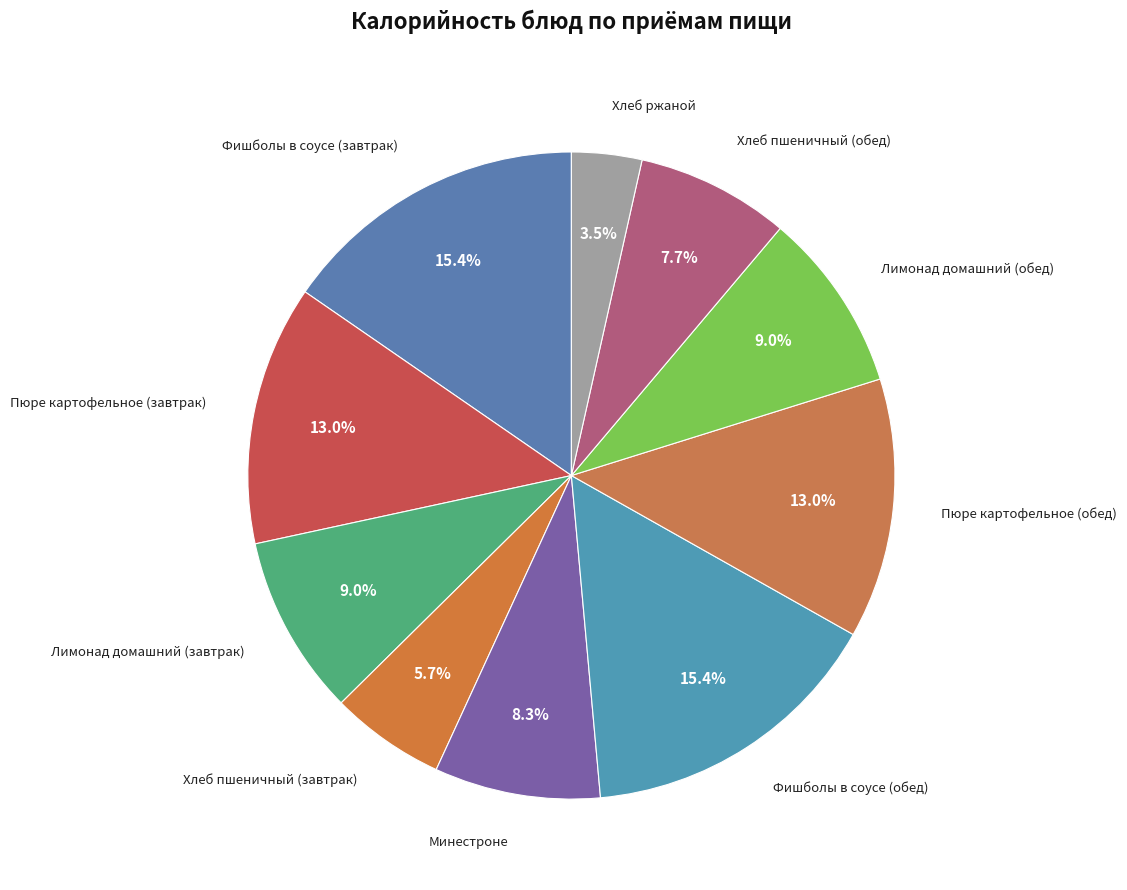

How many segments does this pie chart have?

10